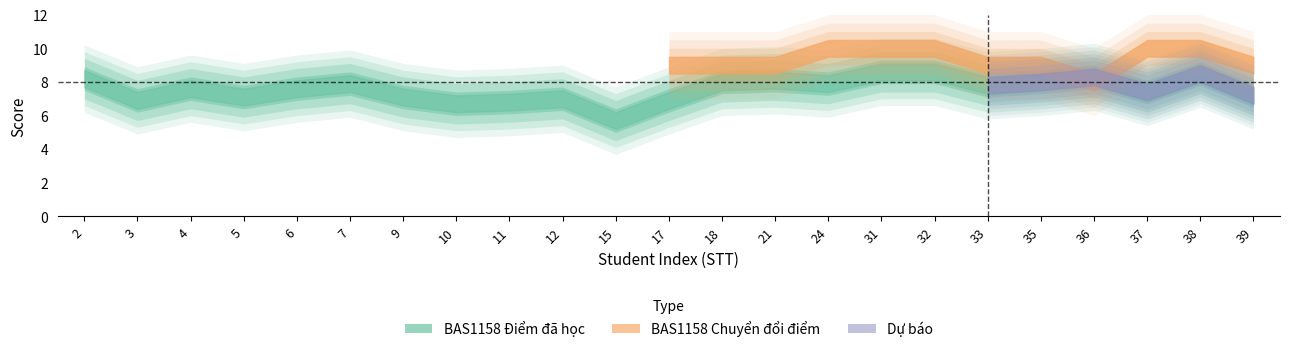

How many lines are shown in the chart?

2